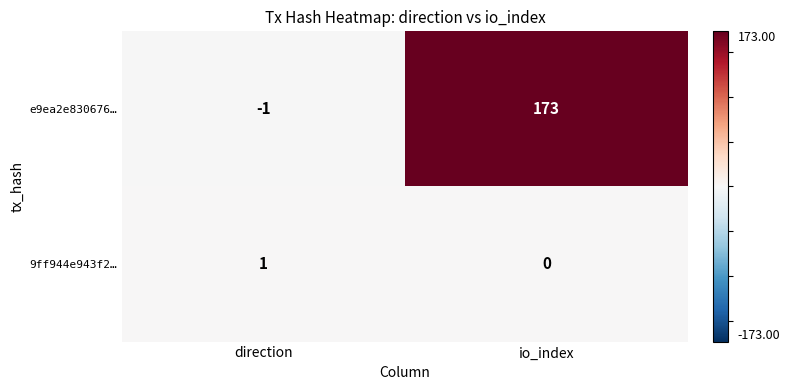

Which series has the largest total across all categories?

e9ea2e830676…